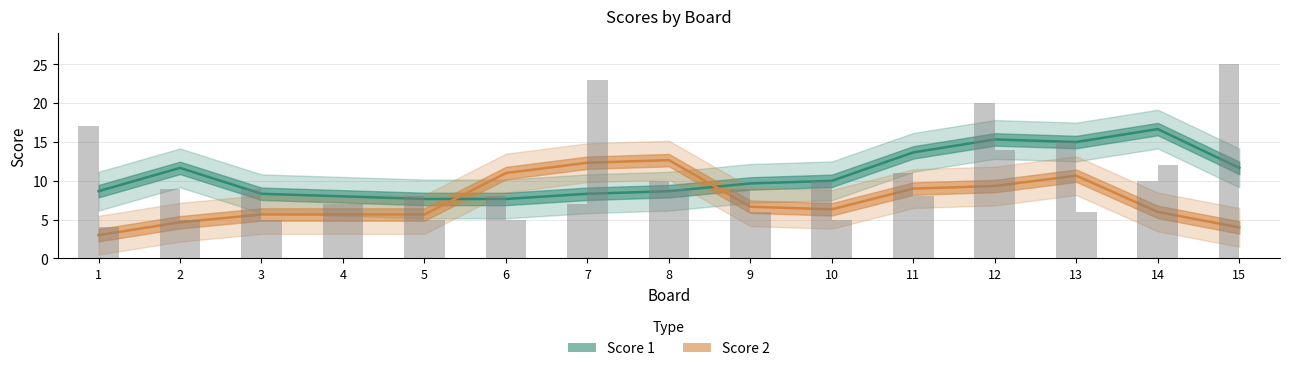

Reading right to left, transcribe all the data shown in this chart.

Score 1: 15=11.7	14=16.7	13=15.0	12=15.3	11=13.7	10=10.0	9=9.7	8=8.7	7=8.3	6=7.7	5=7.7	4=8.0	3=8.3	2=11.7	1=8.7
Score 2: 15=4.0	14=6.0	13=10.7	12=9.3	11=9.0	10=6.3	9=6.7	8=12.7	7=12.3	6=11.0	5=5.7	4=5.7	3=5.7	2=4.7	1=3.0